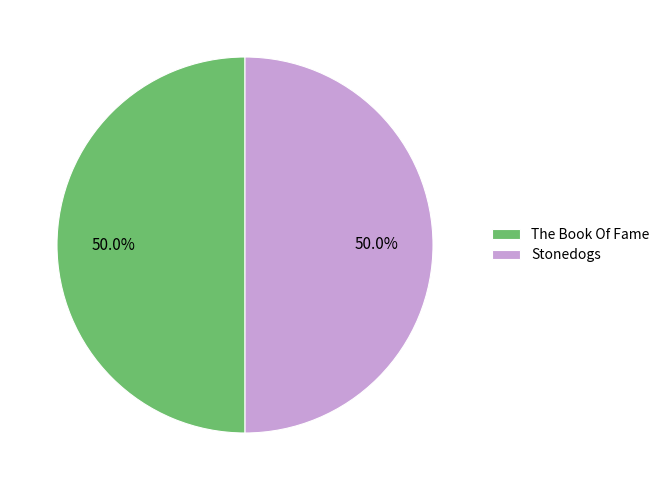

Approximately how many times larger is the value at Stonedogs compared to The Book Of Fame?

1.0